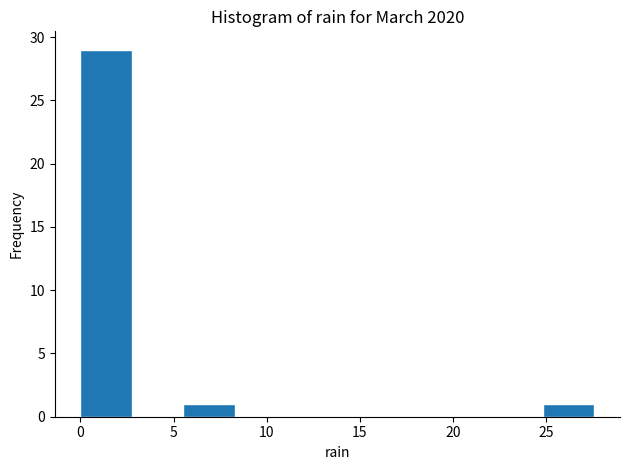

Reading left to right, list every bar in this chart as the range it spans on the x-axis followed by its height. Neither the bar edges nor the heights are printed on the chart, so give them approximately, as read against the axes.

0.0 to 3.0: 29
3.0 to 5.5: 0
5.5 to 8.5: 1
8.5 to 11.0: 0
11.0 to 14.0: 0
14.0 to 16.5: 0
16.5 to 19.5: 0
19.5 to 22.0: 0
22.0 to 25.0: 0
25.0 to 27.5: 1